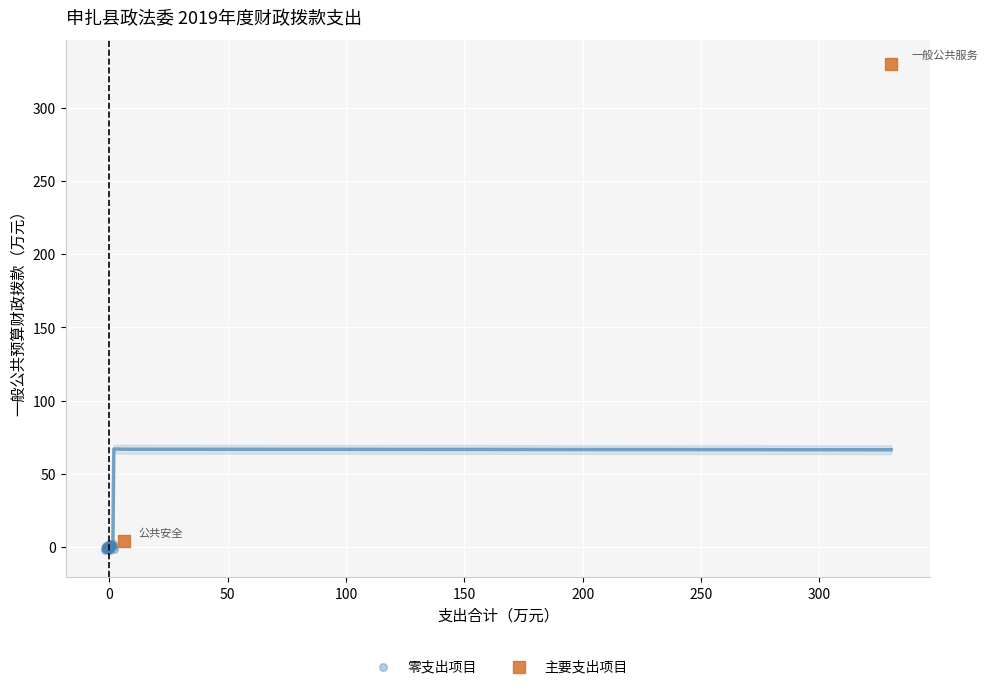

Which series contains the highest Y value?

主要支出项目